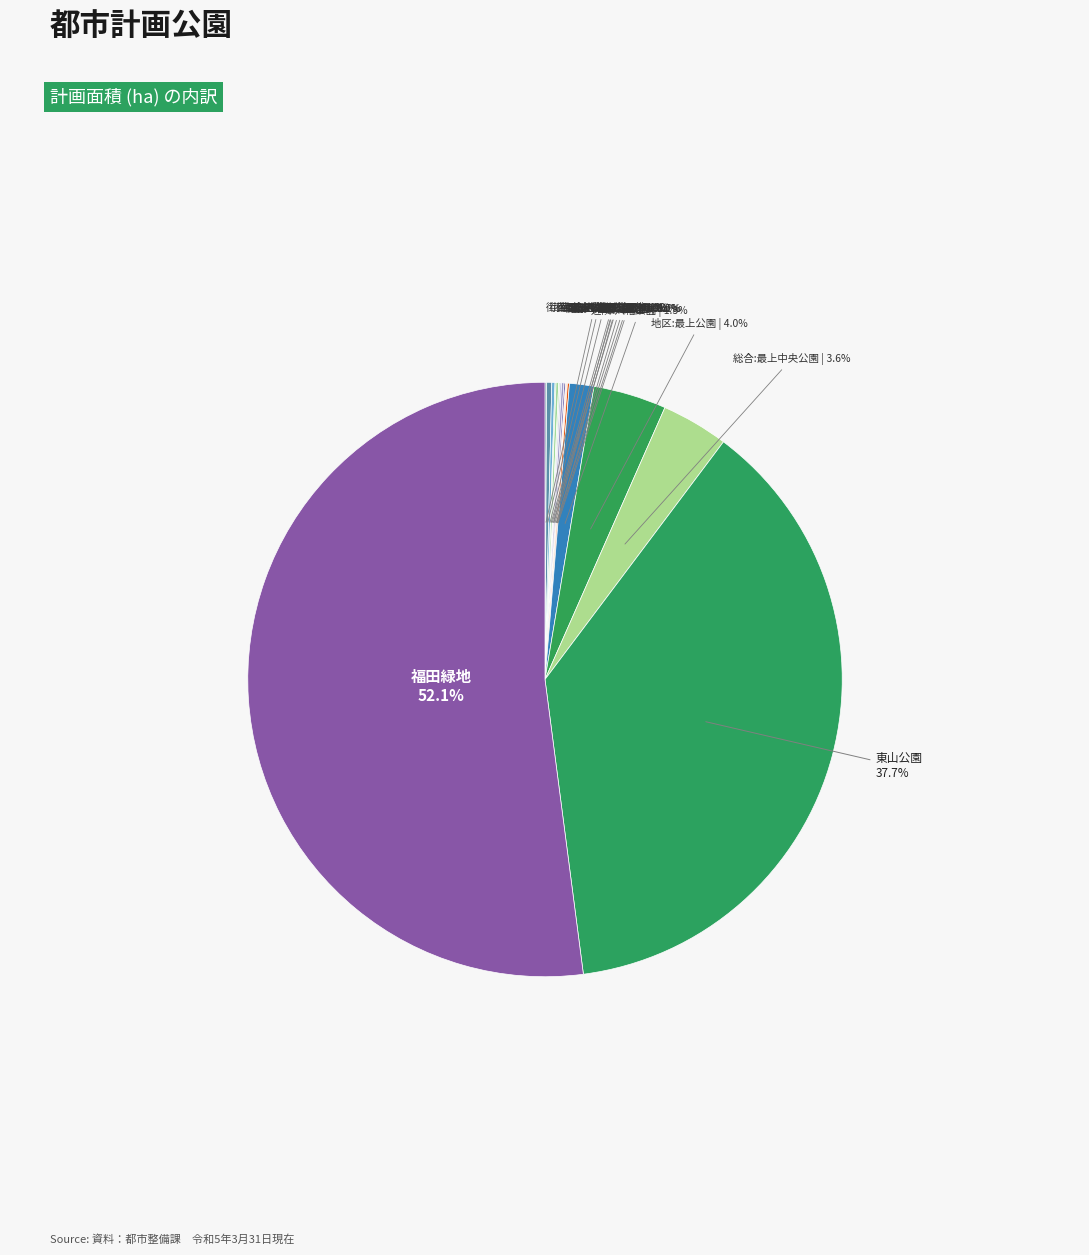

Which category accounts for the majority?

緩衝緑地:福田緑地